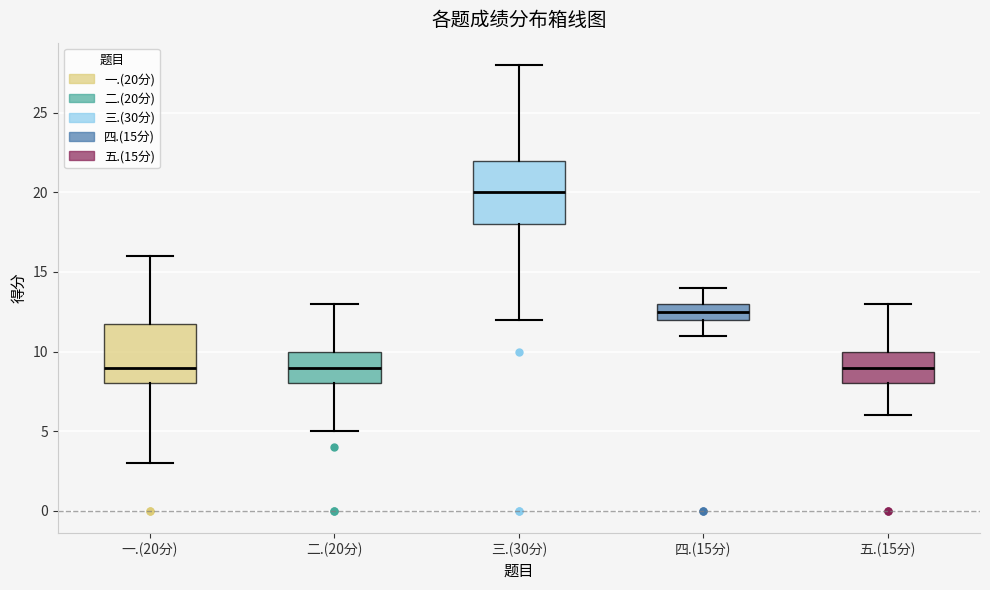

Where does the upper whisker of the box for 四.(15分) end on the y-axis? The values are not printed on the chart, so give them approximately, as read against the axis.

14.0